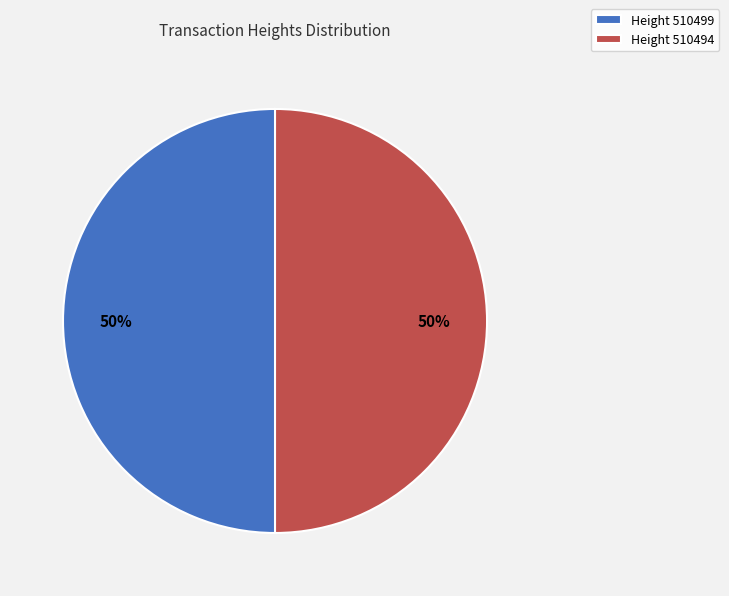

Approximately how many times larger is the value at Height 510499 compared to Height 510494?

1.0